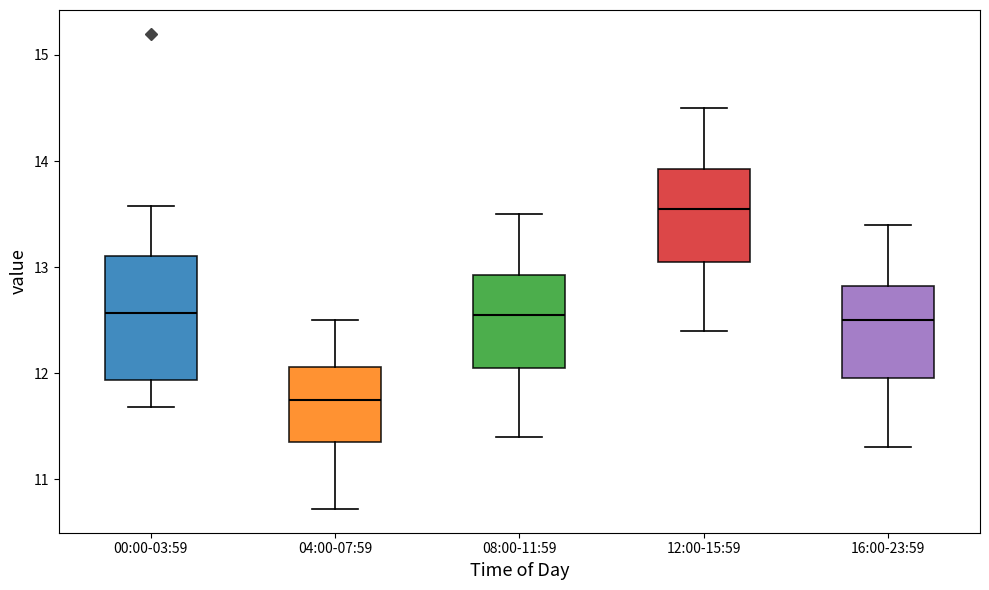

Reading left to right, transcribe this box plot: for each box, give where its median line is, the range the box spans, and where its two whiskers end, as read against the y-axis. The values are not printed on the chart, so give them approximately, as read against the axis.

00:00-03:59: median 12.6, box 11.9 to 13.1, whiskers 11.7 to 13.6
04:00-07:59: median 11.8, box 11.4 to 12.1, whiskers 10.7 to 12.5
08:00-11:59: median 12.6, box 12.1 to 12.9, whiskers 11.4 to 13.5
12:00-15:59: median 13.6, box 13.1 to 13.9, whiskers 12.4 to 14.5
16:00-23:59: median 12.5, box 12.0 to 12.8, whiskers 11.3 to 13.4